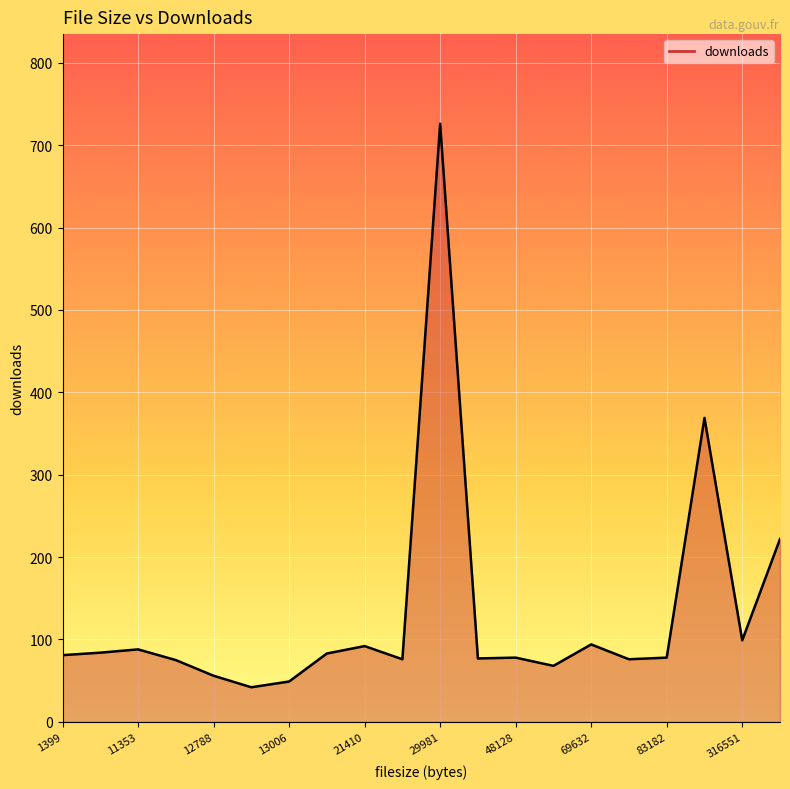

What is the greatest value displayed?

726